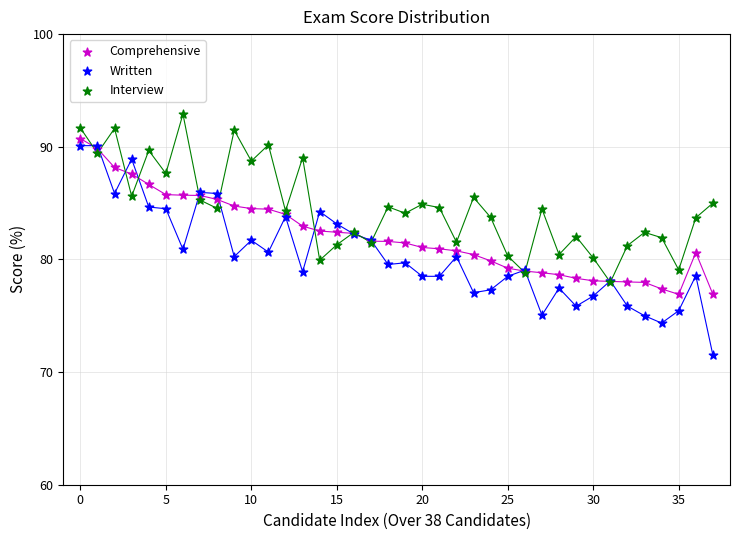

What are all the series names shown in the legend?

Comprehensive, Written, Interview